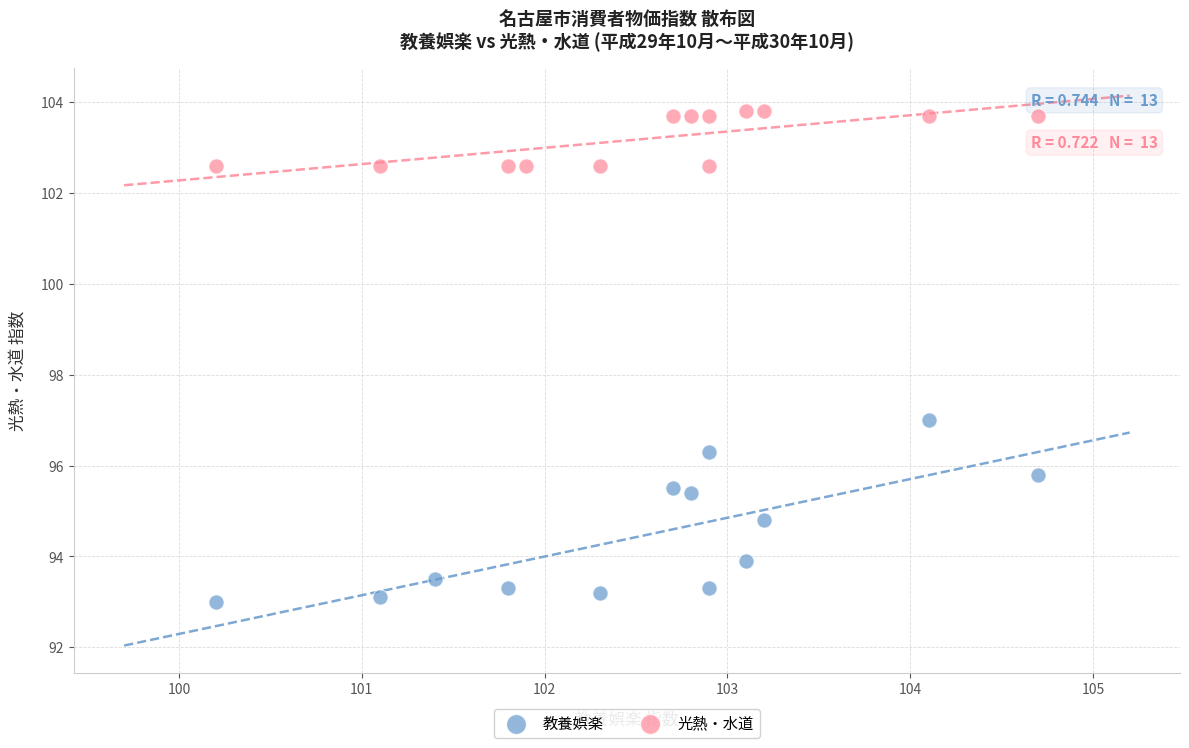

Which series contains the highest Y value?

光熱・水道